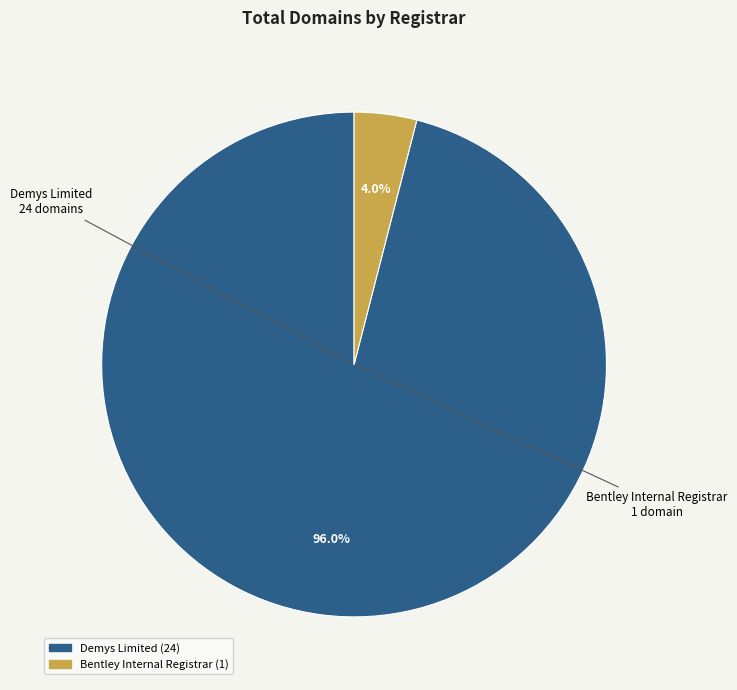

To the nearest percent, what is the difference between the Bentley Internal Registrar and Demys Limited slice percentages?

92%